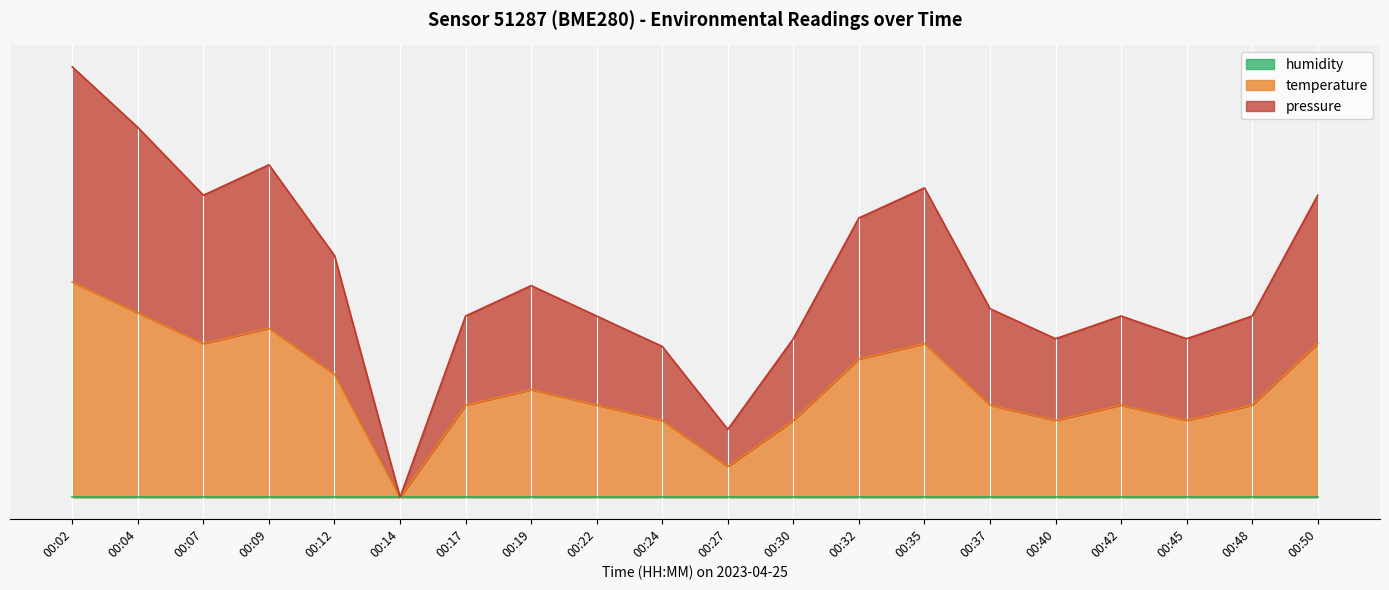

What is the total value across all series at 00:27?

0.5